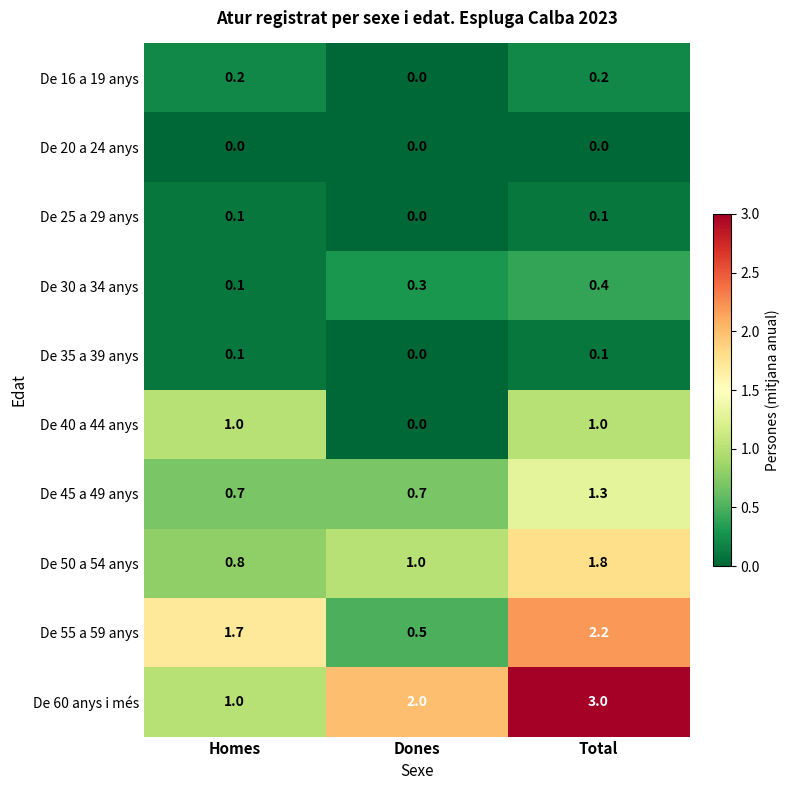

Count the De 25 a 29 anys values in the range 0 to 1.

3